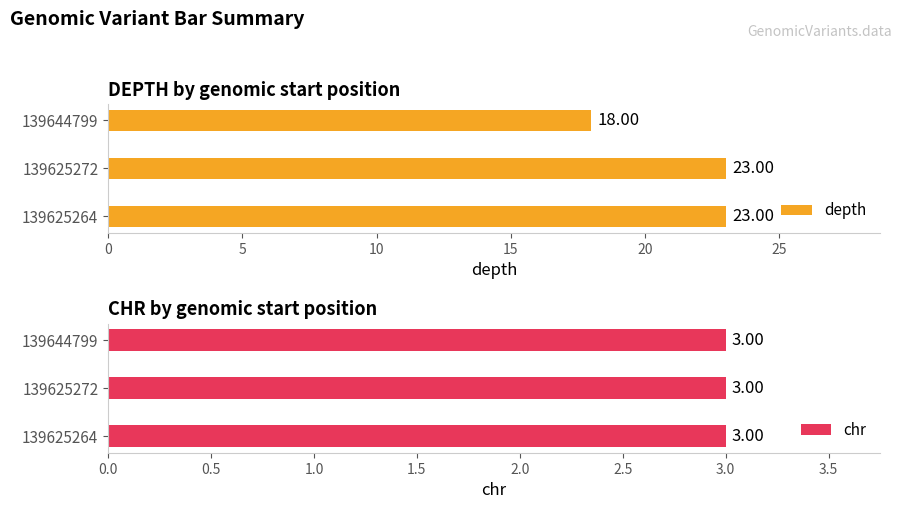

List the series in order of their peak value, lowest first.

chr, depth